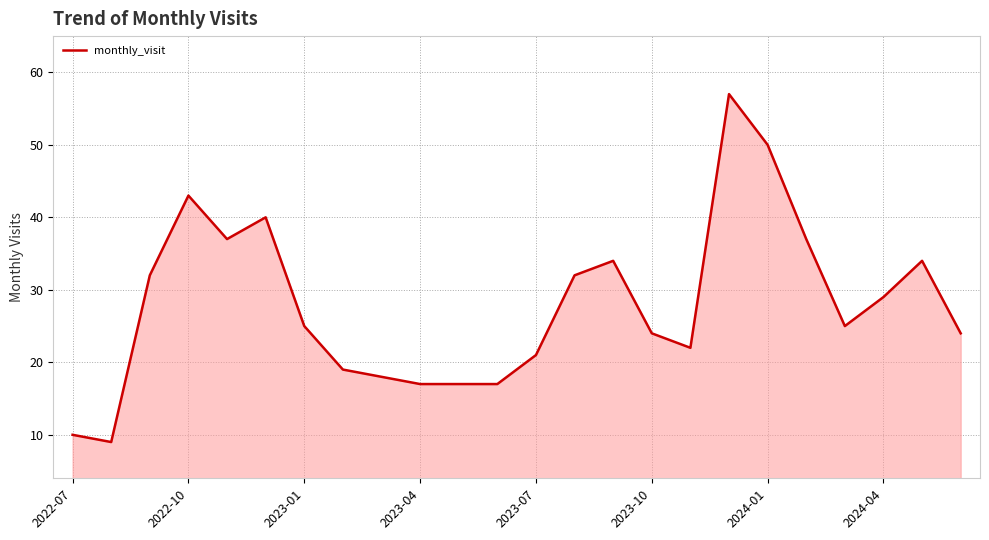

What is the smallest value displayed?

9